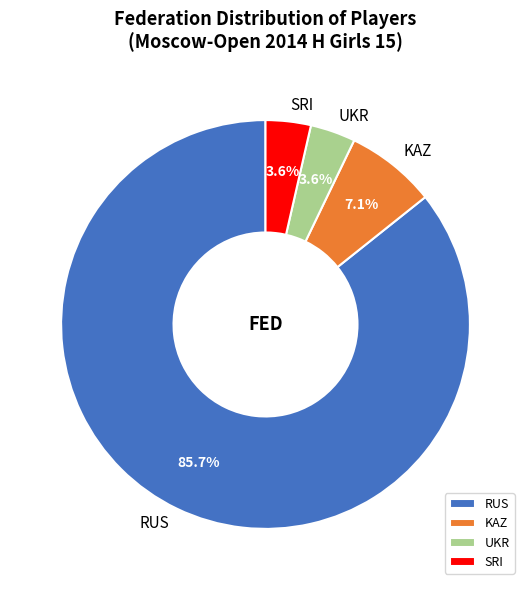

Does RUS represent more than half of the total?

Yes